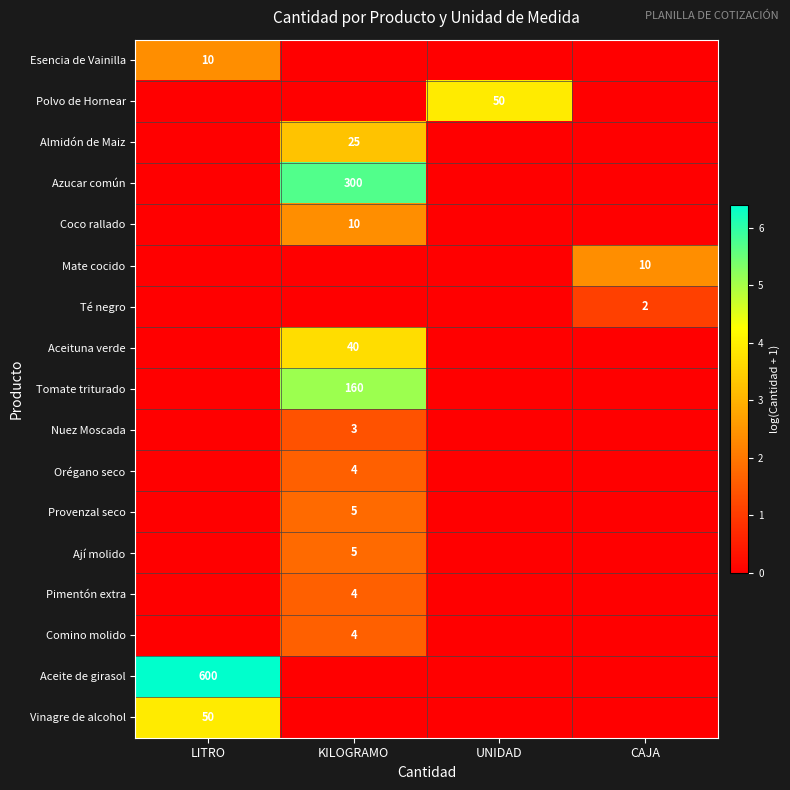

True or false: Pimentón extra has a value of 4 at KILOGRAMO.

True